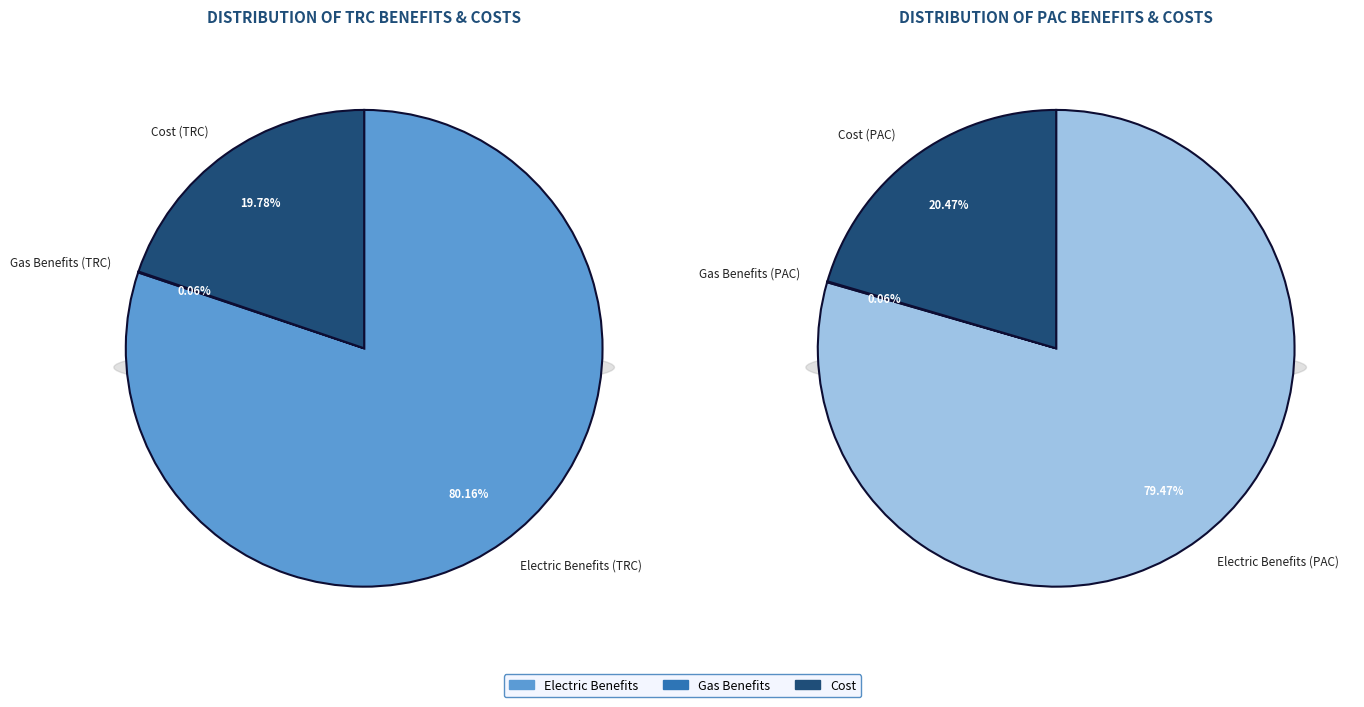

Rank the series at PAC from highest to lowest value.

Electric Benefits, Cost, Gas Benefits